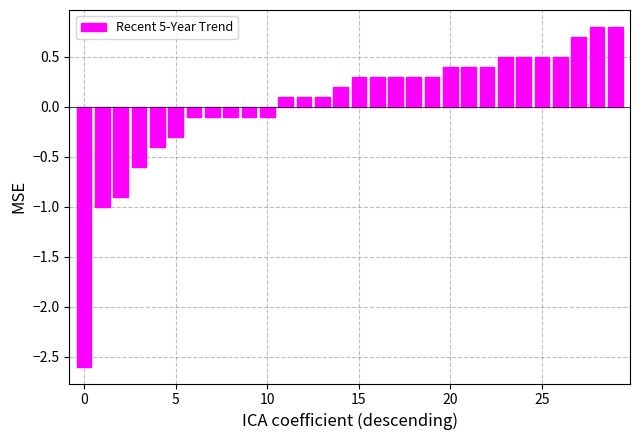

What is the difference between the maximum and minimum values?

3.4